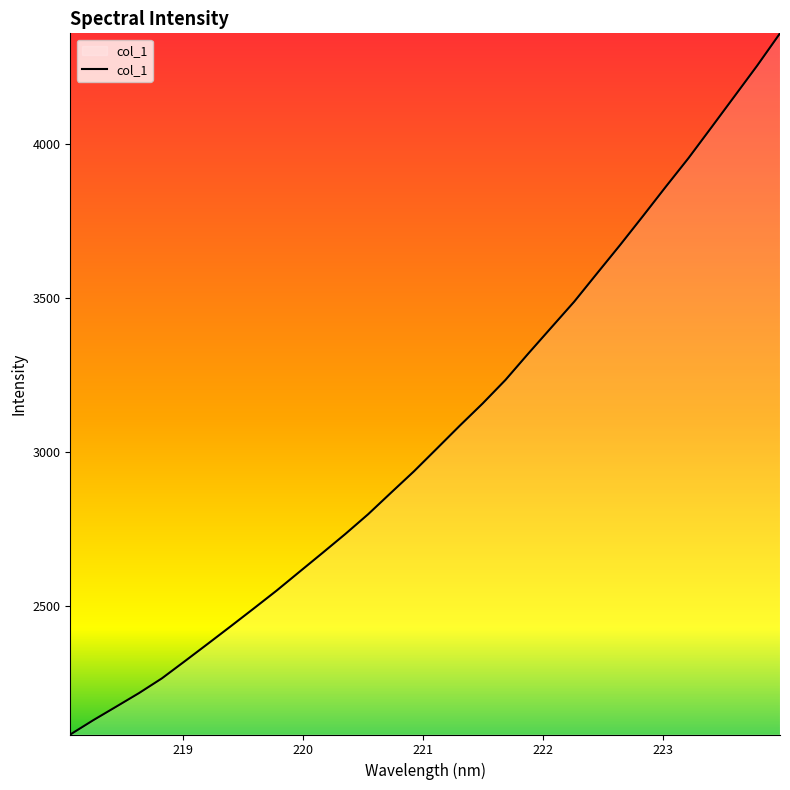

What is the smallest value displayed?

2084.2